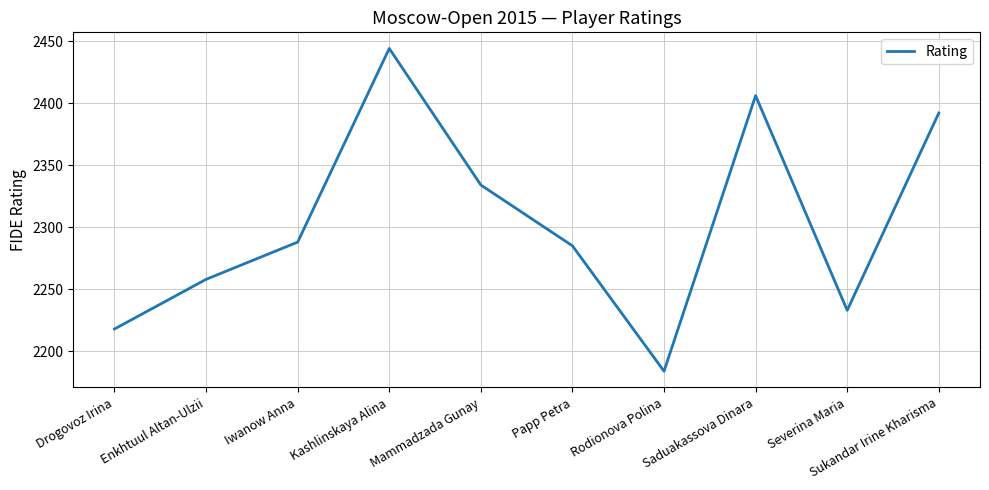

What is the minimum value shown in the chart?

2184